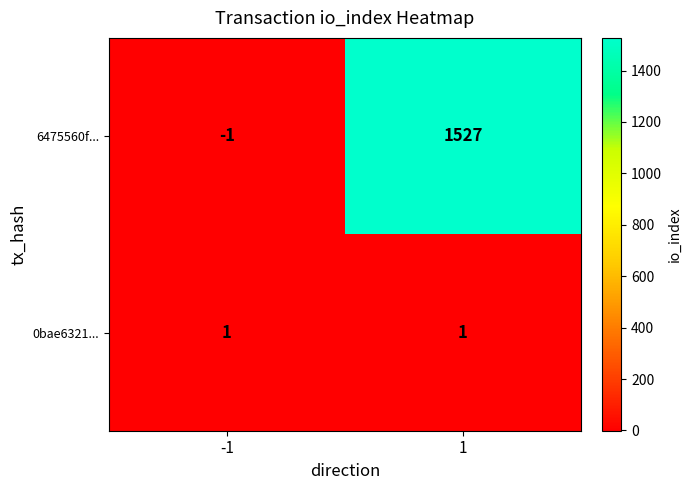

Reading left to right, list all the values displayed in this chart.

6475560f...: -1=-1	1=1527
0bae6321...: -1=1	1=1